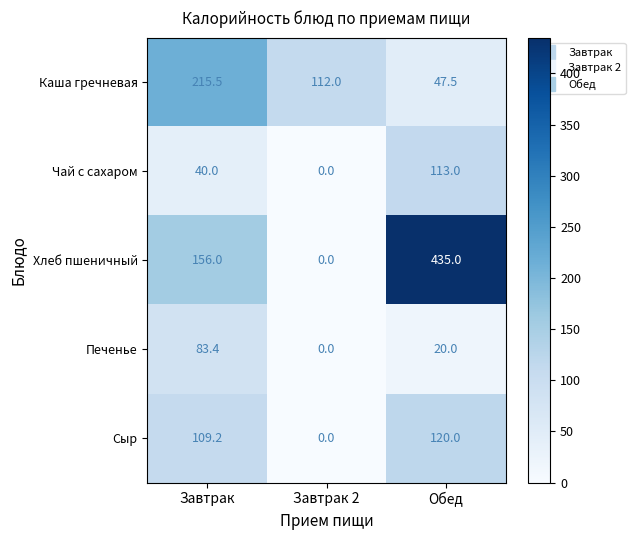

At which label is Хлеб пшеничный closest to 217?

Завтрак